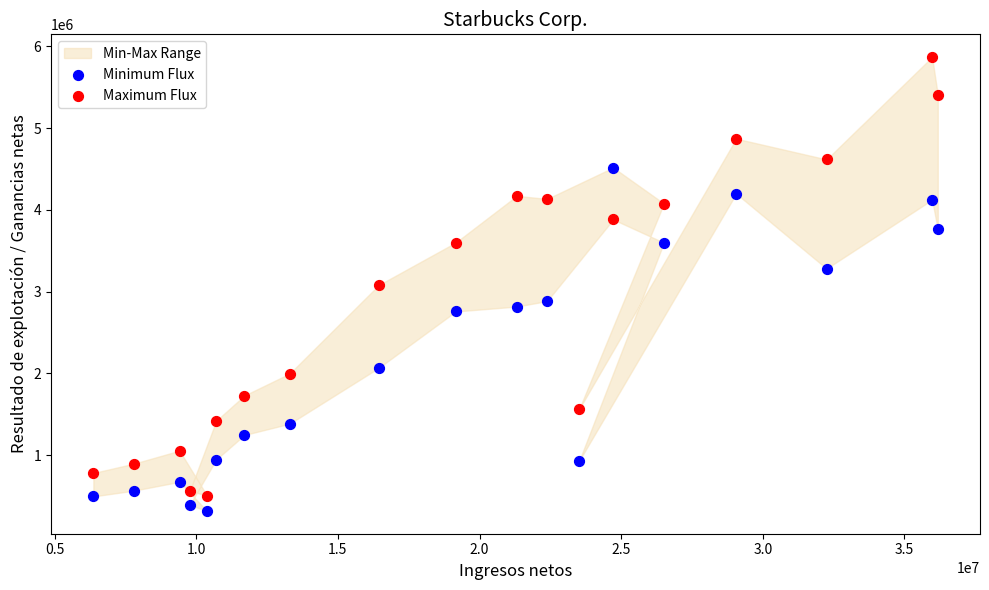

Across all data points, what is the range of X values (max minus min)?

29806900